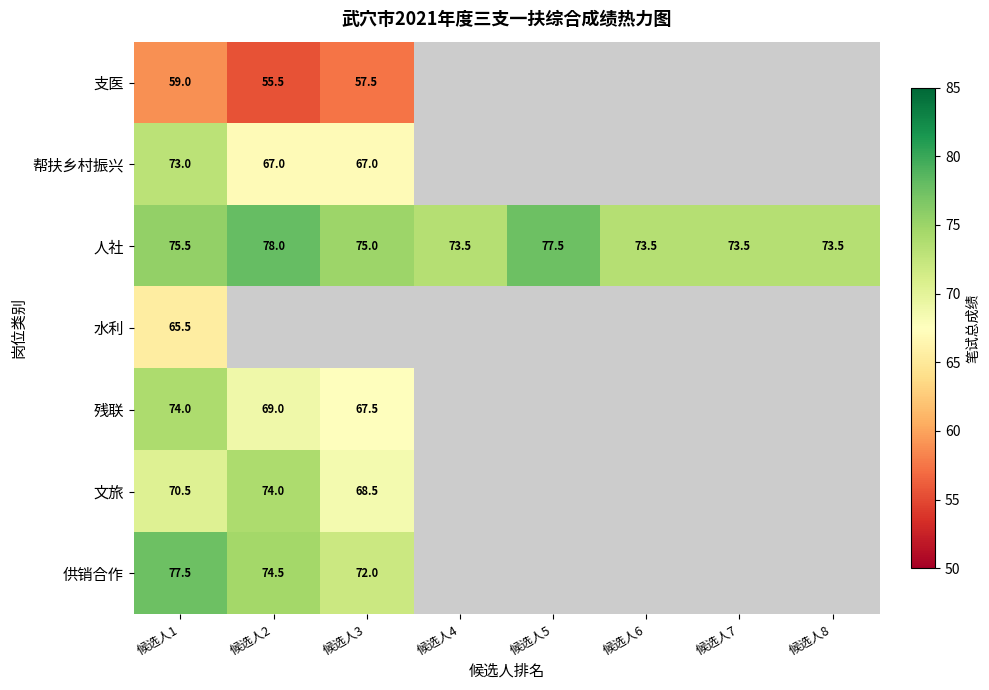

At which category is the sum across all series the highest?

候选人1